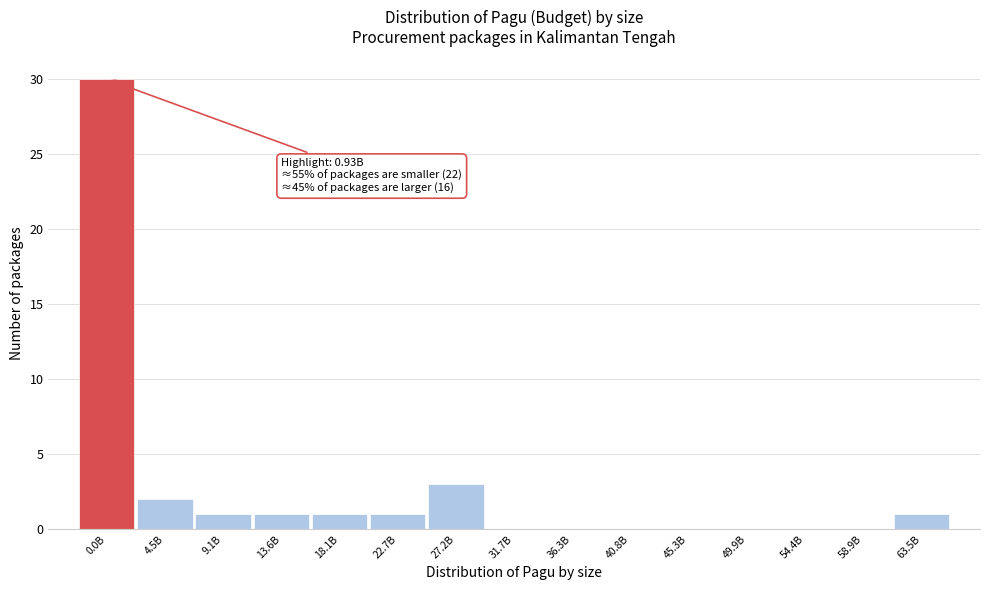

Reading left to right, transcribe all the data shown in this chart.

0.0B=30	4.5B=2	9.1B=1	13.6B=1	18.1B=1	22.7B=1	27.2B=3	31.7B=0	36.3B=0	40.8B=0	45.3B=0	49.9B=0	54.4B=0	58.9B=0	63.5B=1